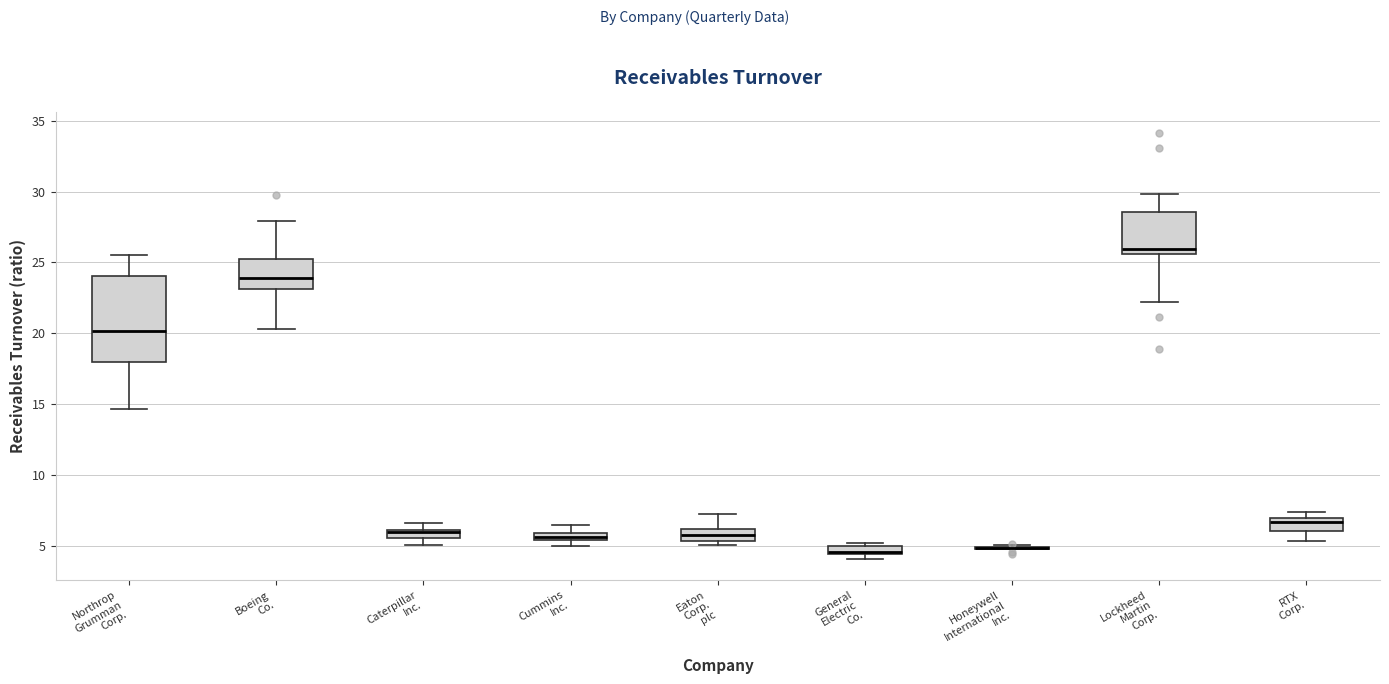

Comparing the boxes themselves (not the whiskers), which one is the tallest?

Northrop Grumman Corp.